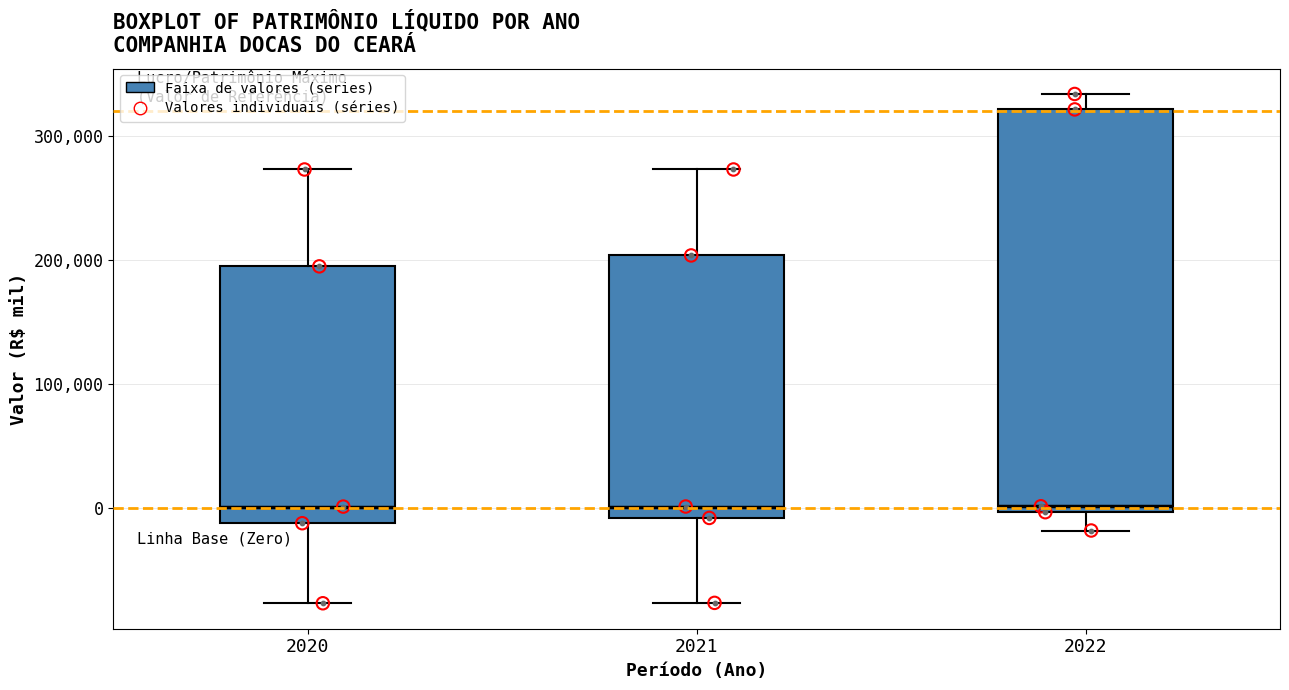

Which box is the tallest, from its lower edge to its upper edge?

2022